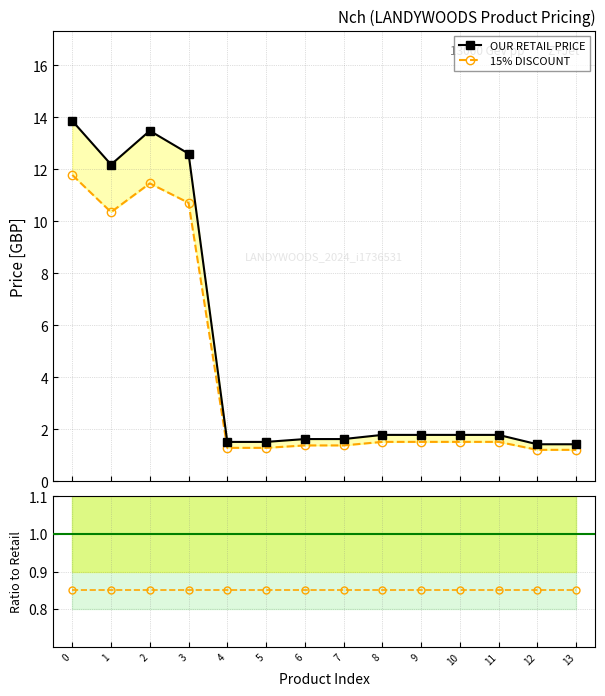

Which has a higher value, 10 or 4?

10